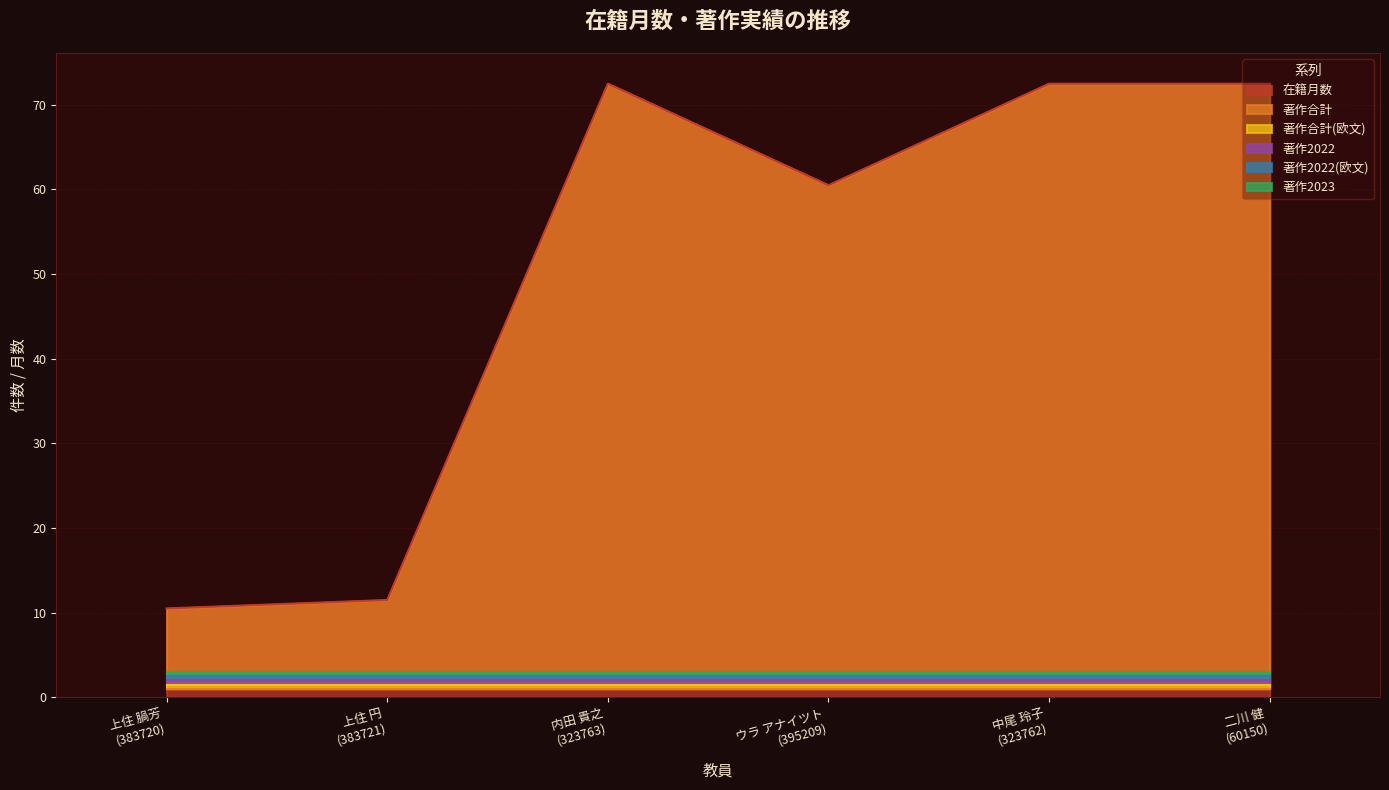

What is the minimum value for 在籍月数?

10.5